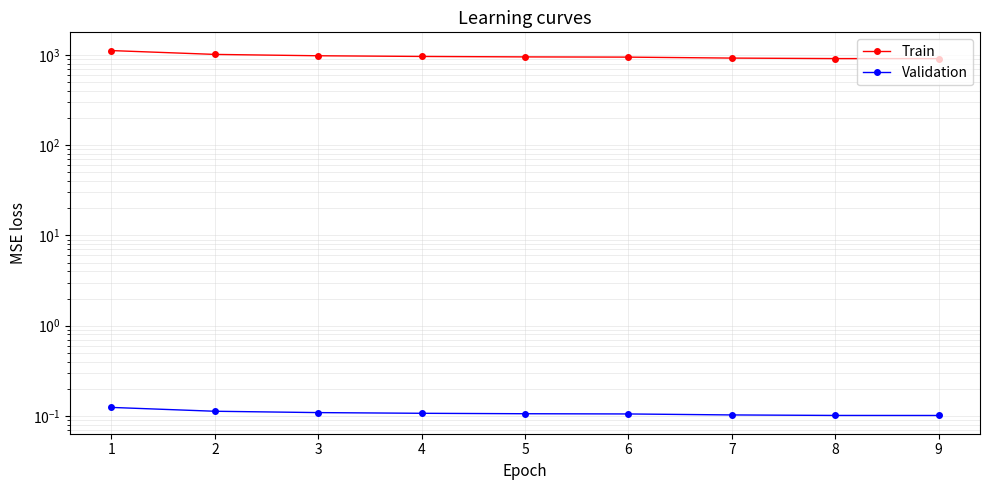

Which series has the largest total across all categories?

Train